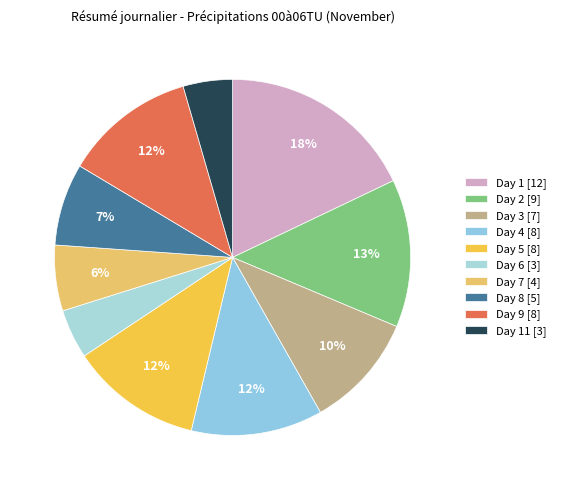

Count the number of slices in the pie.

10